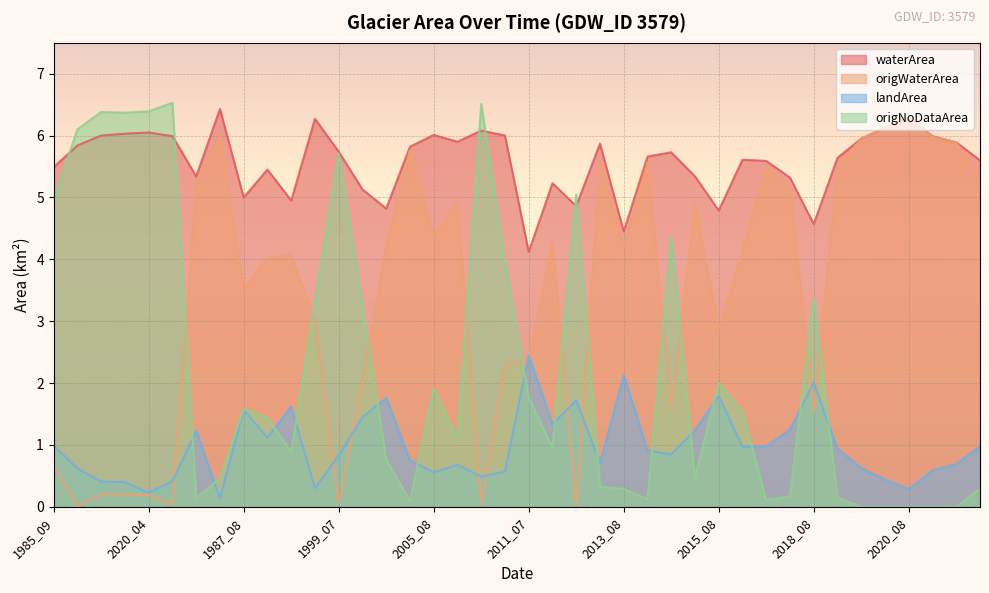

What is the average value of the origWaterArea series?

3.5